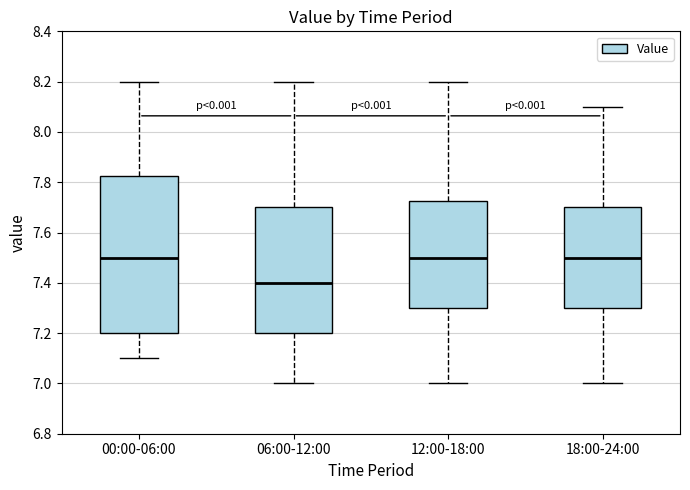

Which box's median line is the lowest?

06:00-12:00